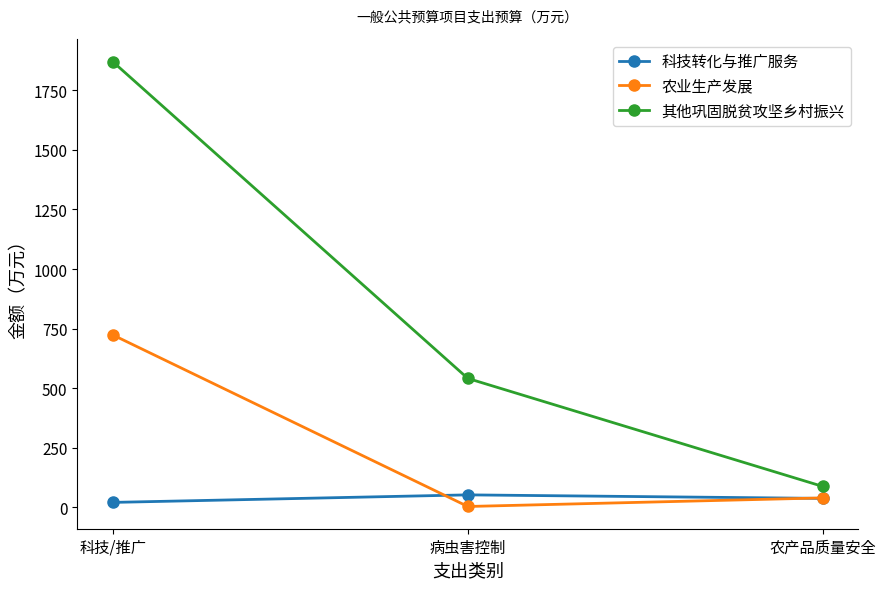

The 农业生产发展 series shows 164.0 at 科技/推广. True or false?

False